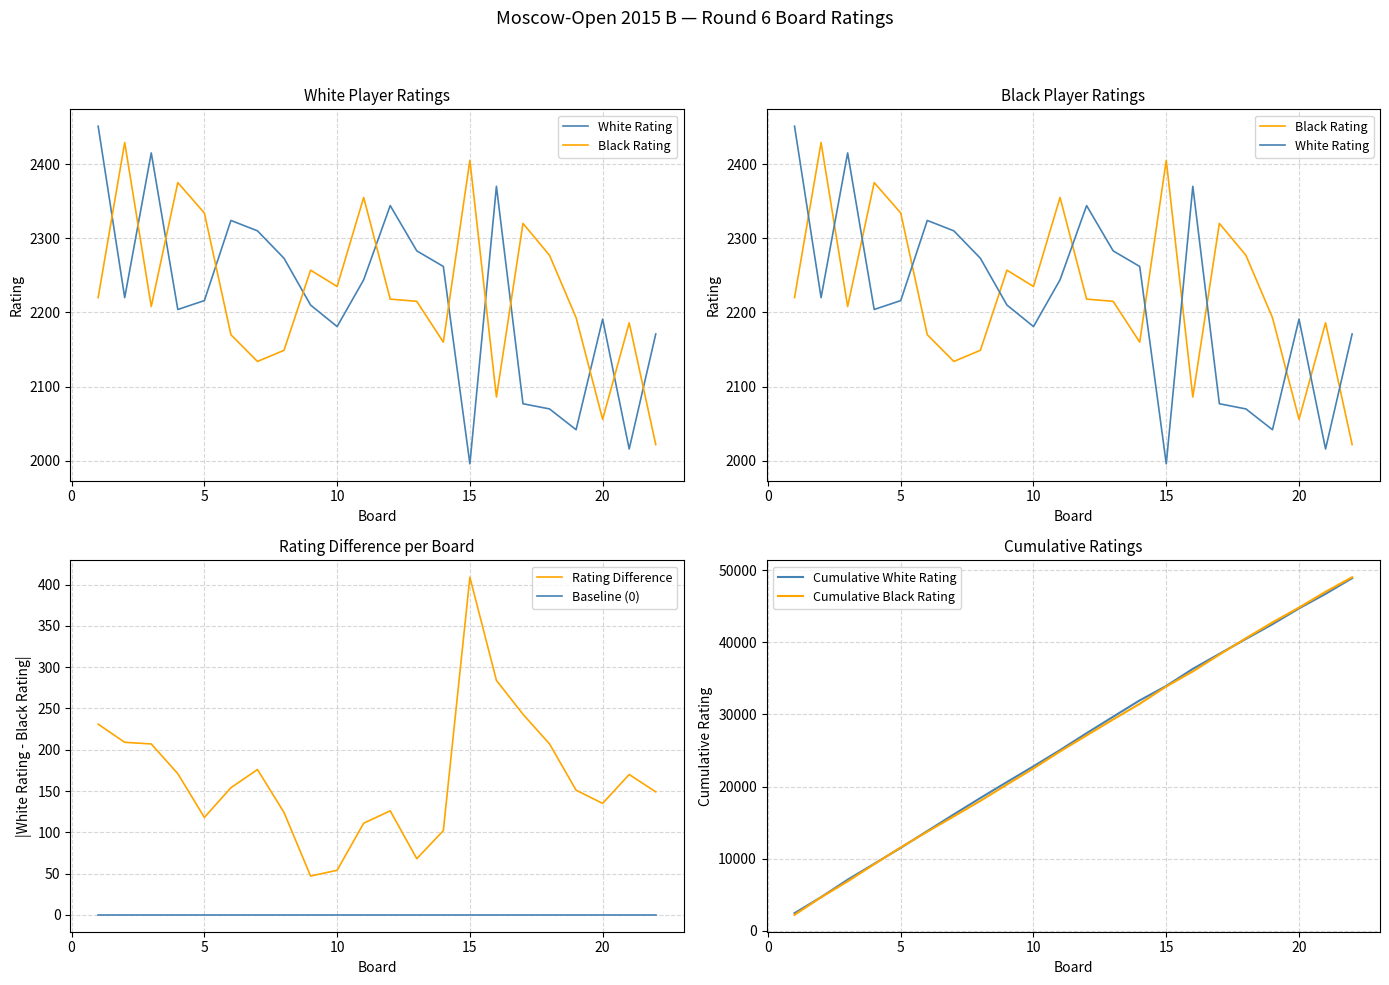

Which series has the largest total across all categories?

Cumulative White Rating